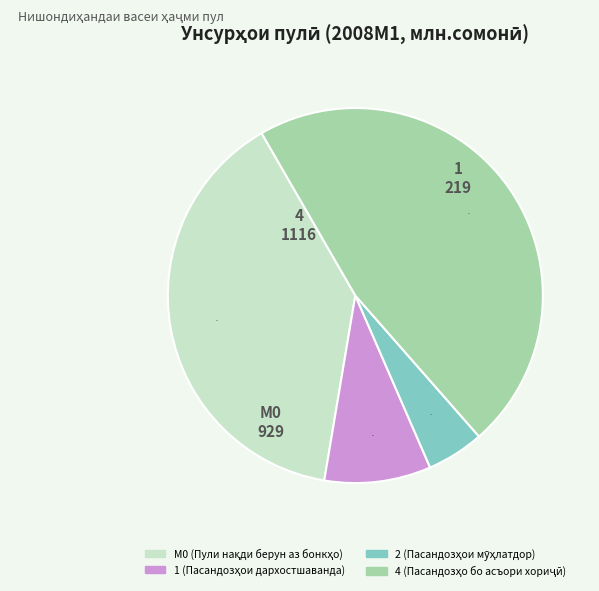

To the nearest percent, what is the difference between the largest and smallest slice percentages?

42%